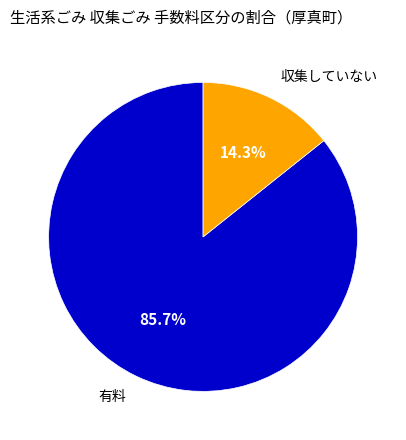

Is 収集していない the majority of the pie?

No